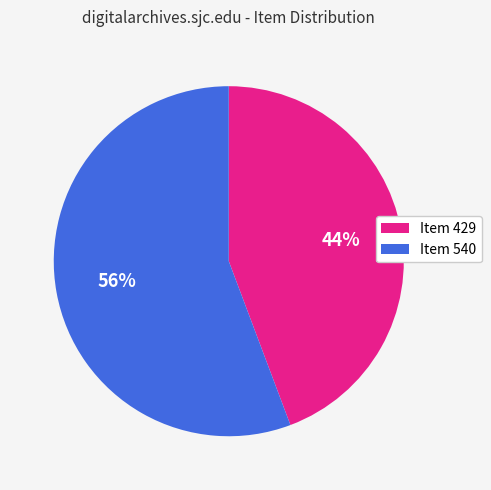

The Item 540 slice represents 47% of the pie. True or false?

False